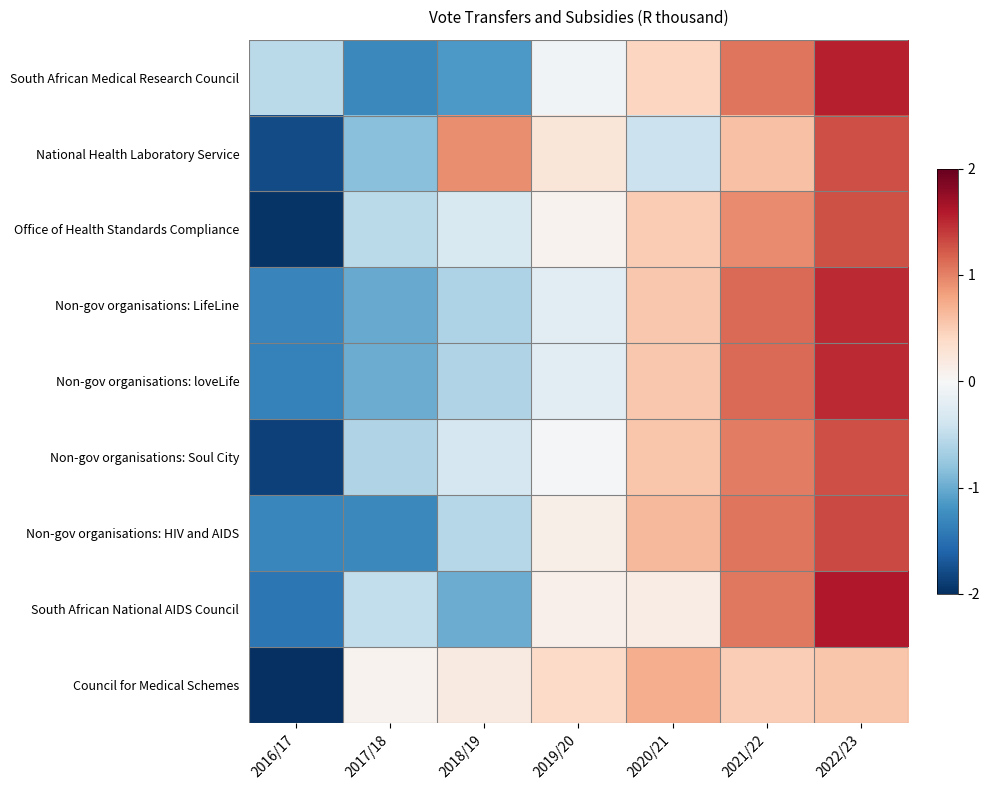

At which category is the sum across all series the highest?

2022/23